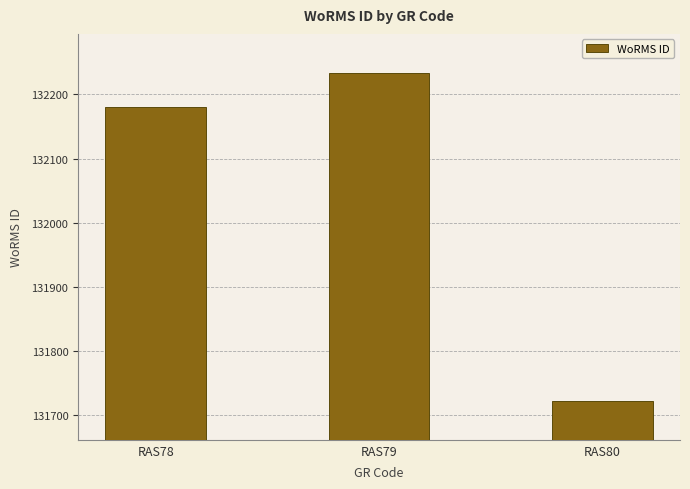

What is the ratio of the value at RAS80 to the value at RAS78?

1.0